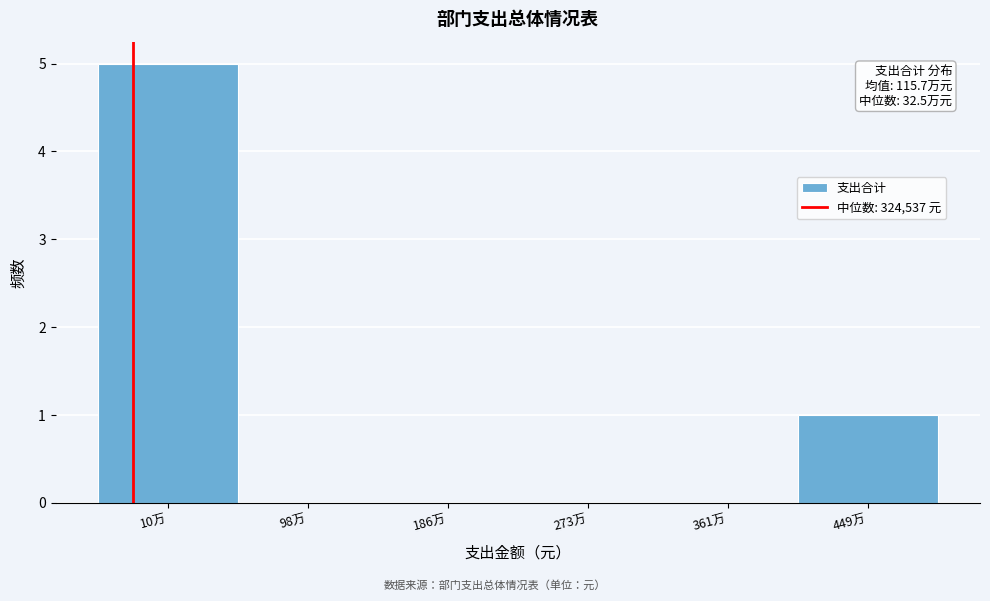

Reading right to left, list all the values displayed in this chart.

449万=1	361万=0	273万=0	186万=0	98万=0	10万=5